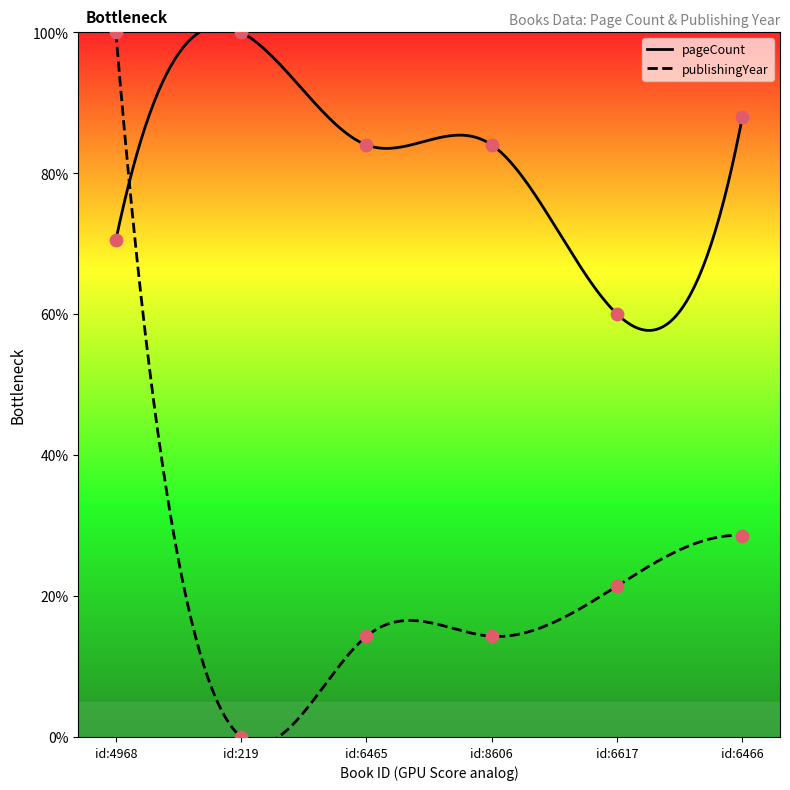

At how many categories does at least one series exceed 11?

6